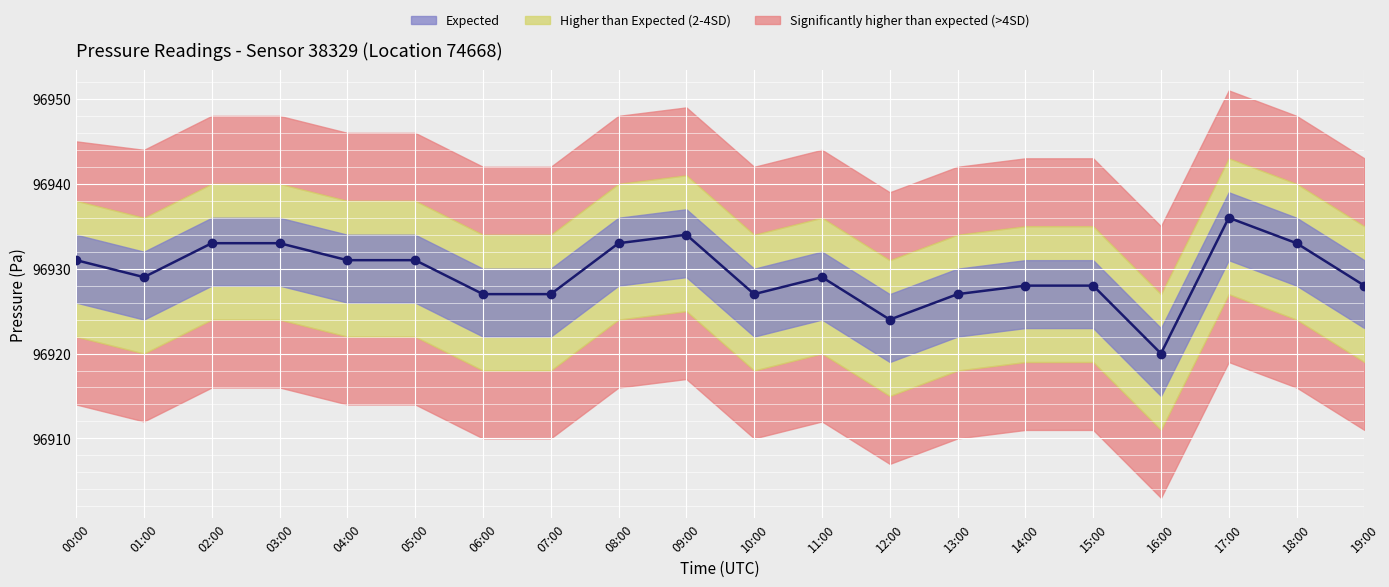

Where does the data first go above 96929?

00:00